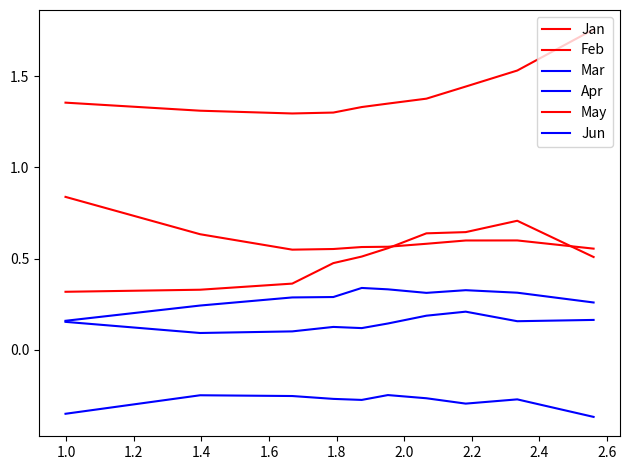

Does the chart display data point markers on the line(s)?

No